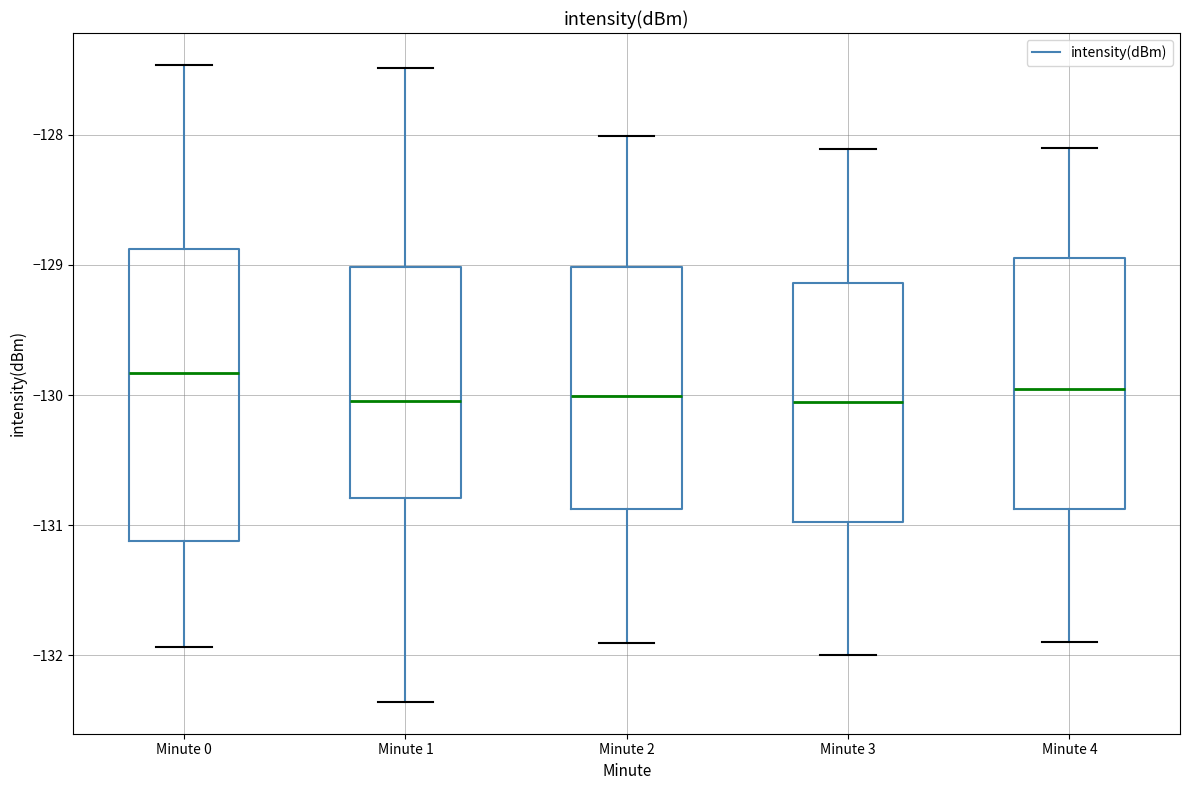

Which box is the tallest, from its lower edge to its upper edge?

Minute 0